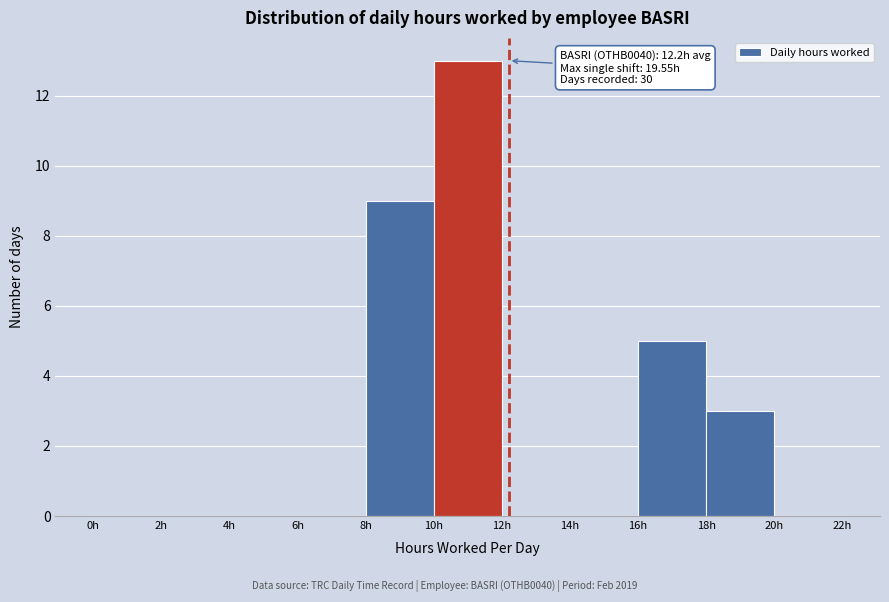

Which range on the x-axis has the tallest bar?

10 to 12